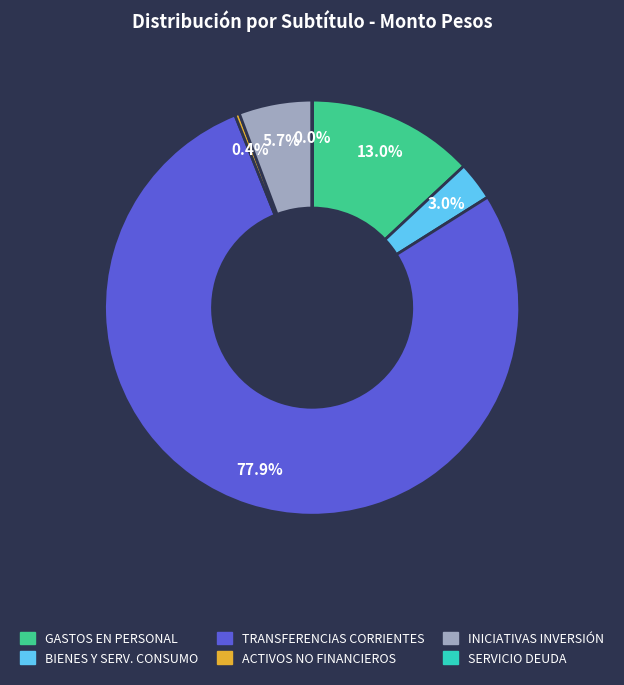

Which category has the biggest portion of the pie?

TRANSFERENCIAS CORRIENTES